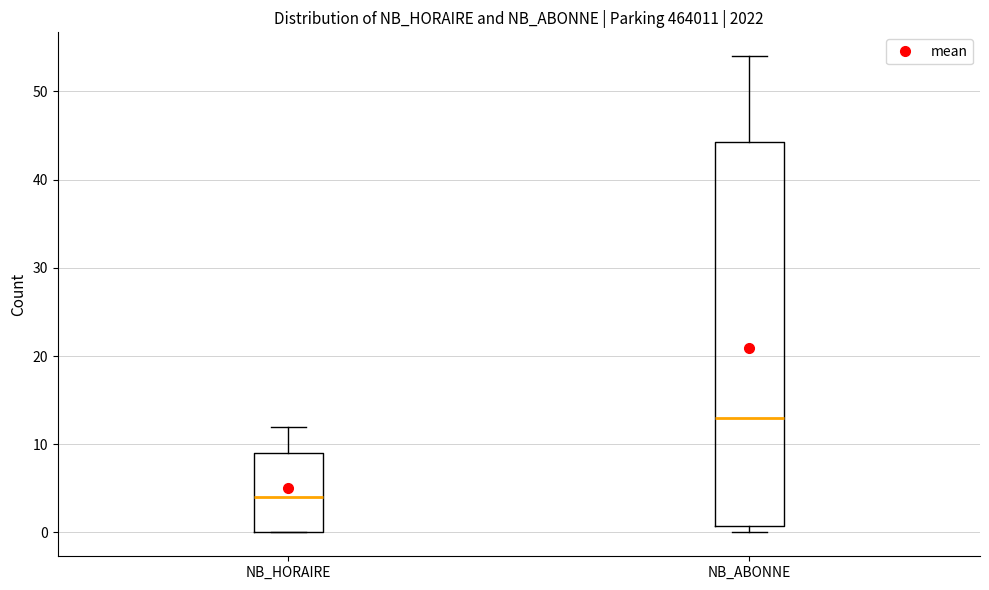

Which box's median line is the lowest?

NB_HORAIRE